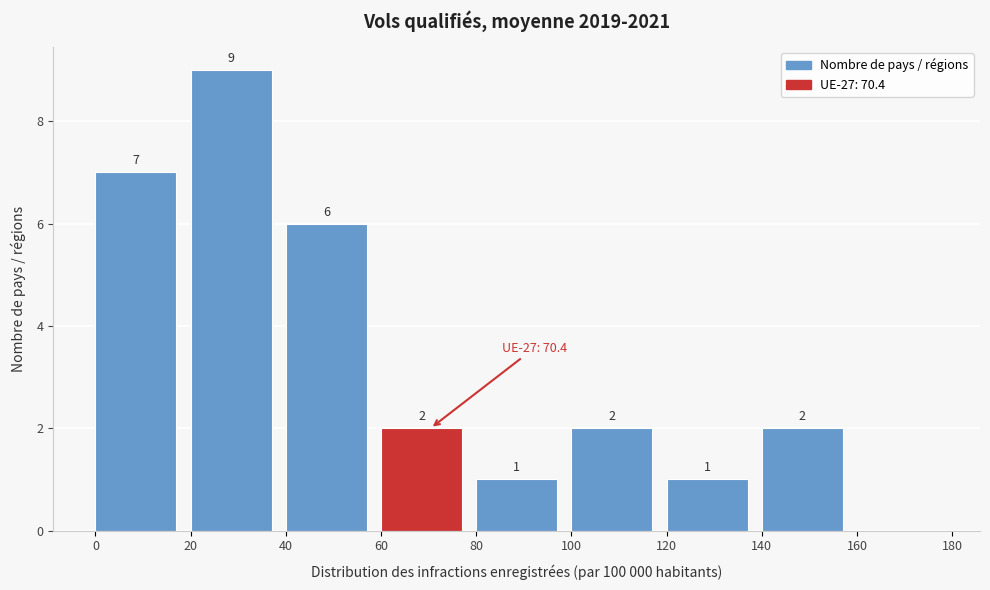

Which range on the x-axis has the tallest bar?

20 to 40